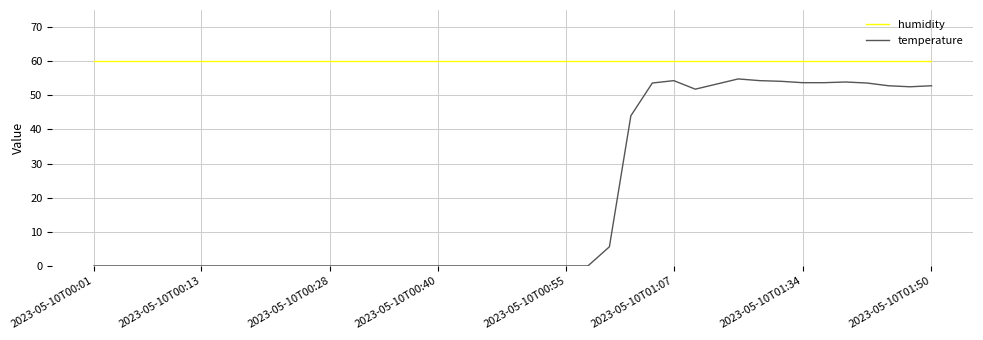

What is the sum of all temperature values?

798.8